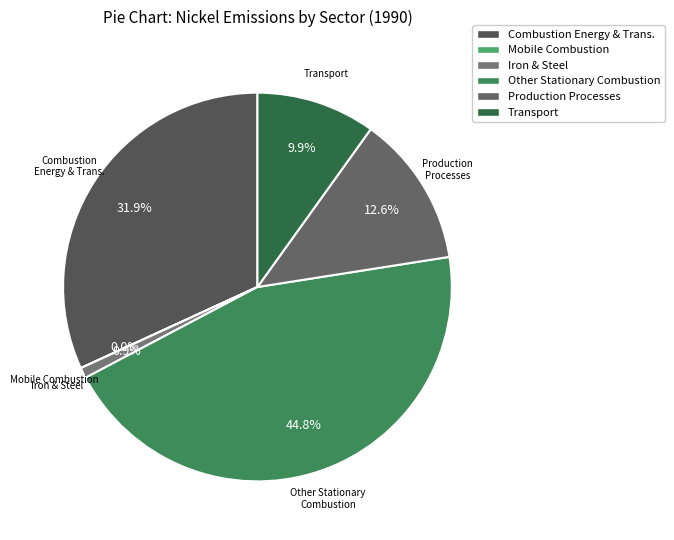

How much of the chart is everything except Production Processes?

87.4%